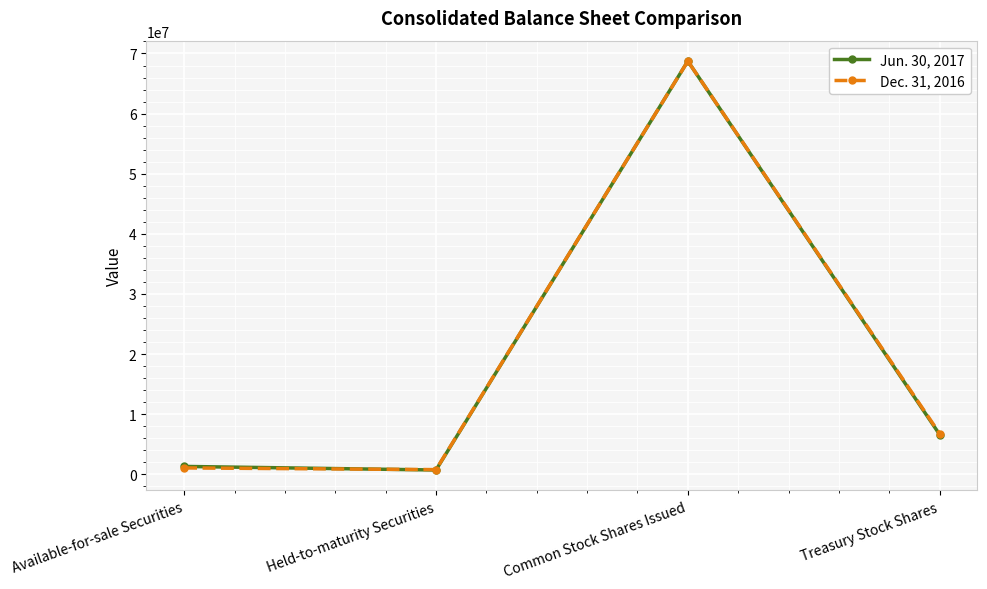

Which category has the highest value in the Dec. 31, 2016 series?

Common Stock Shares Issued